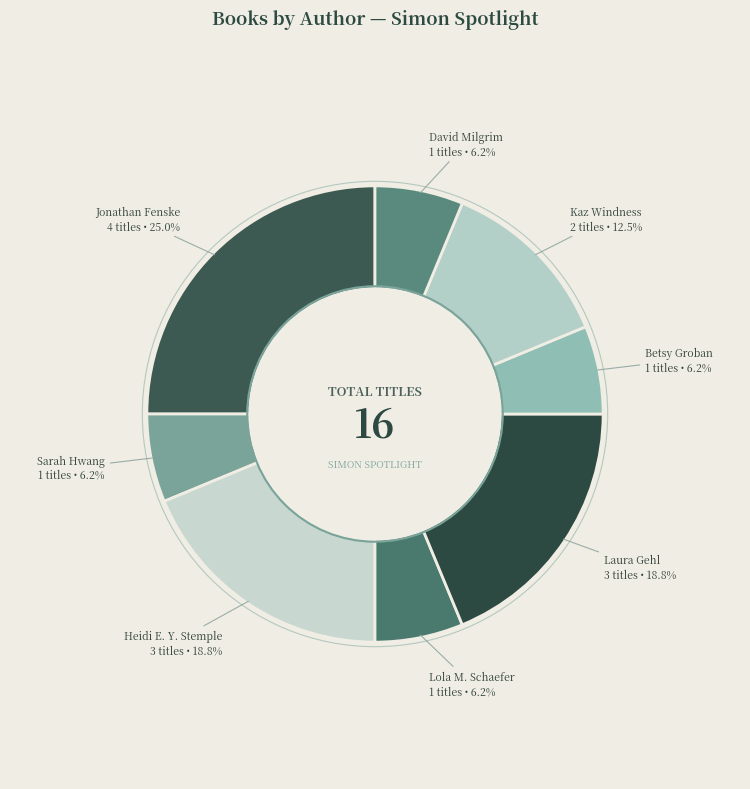

How many slices are in this pie chart?

8